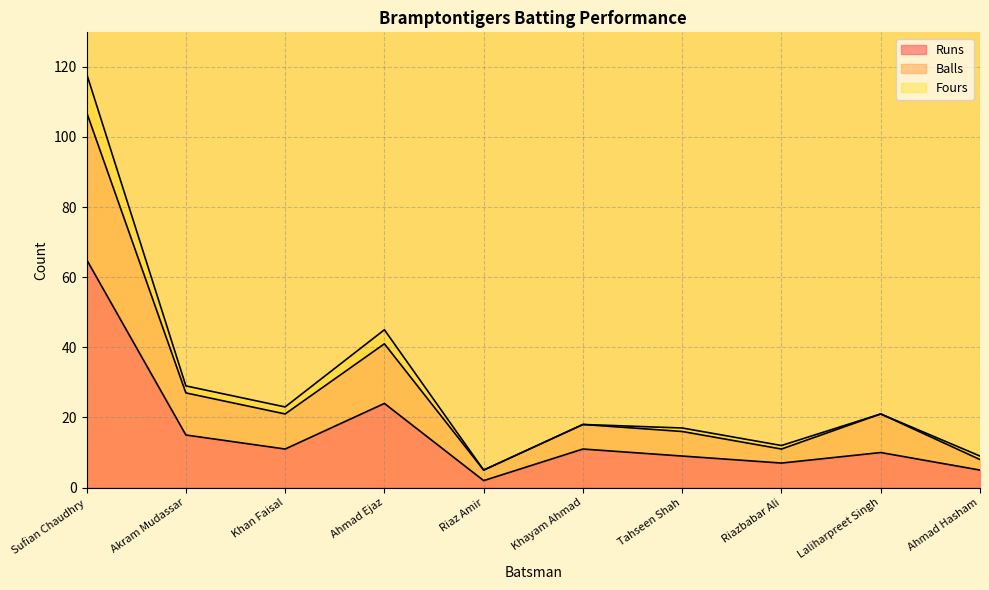

At which label does Runs reach its peak?

Sufian Chaudhry